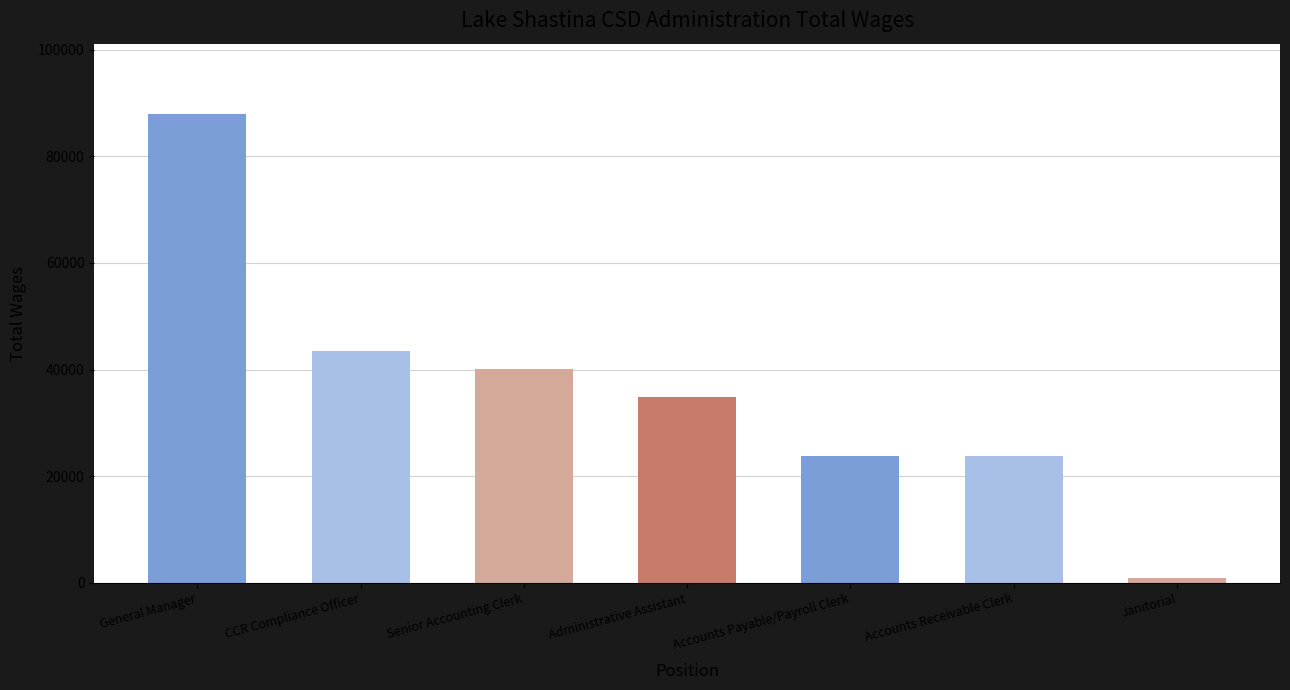

What is the difference between the values at Accounts Receivable Clerk and Janitorial?

22898